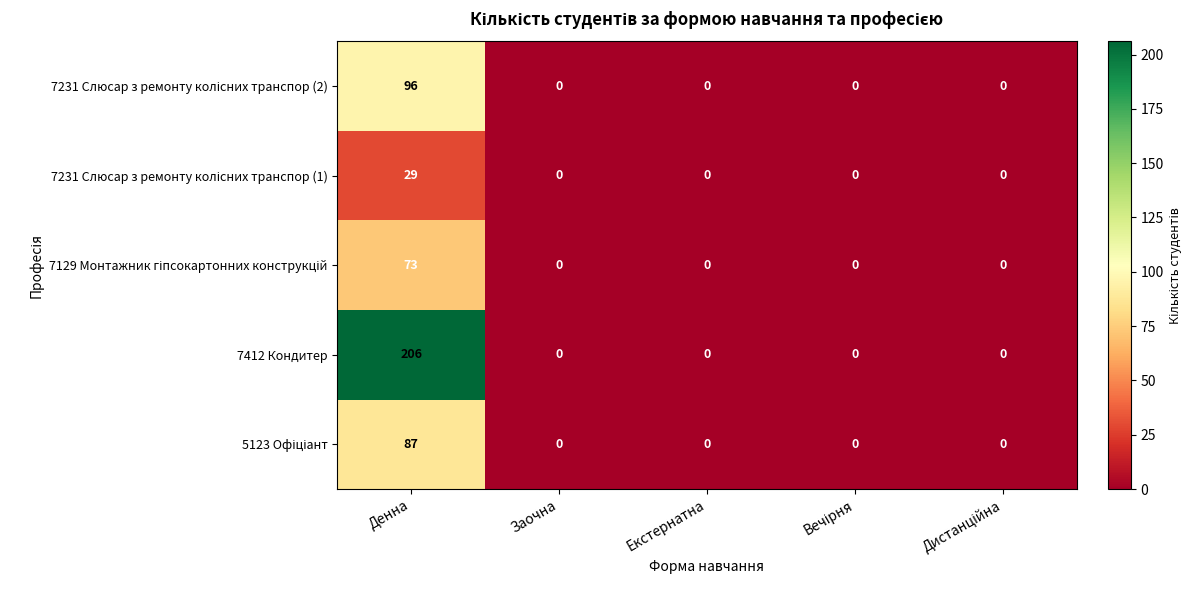

What is the greatest value displayed?

206